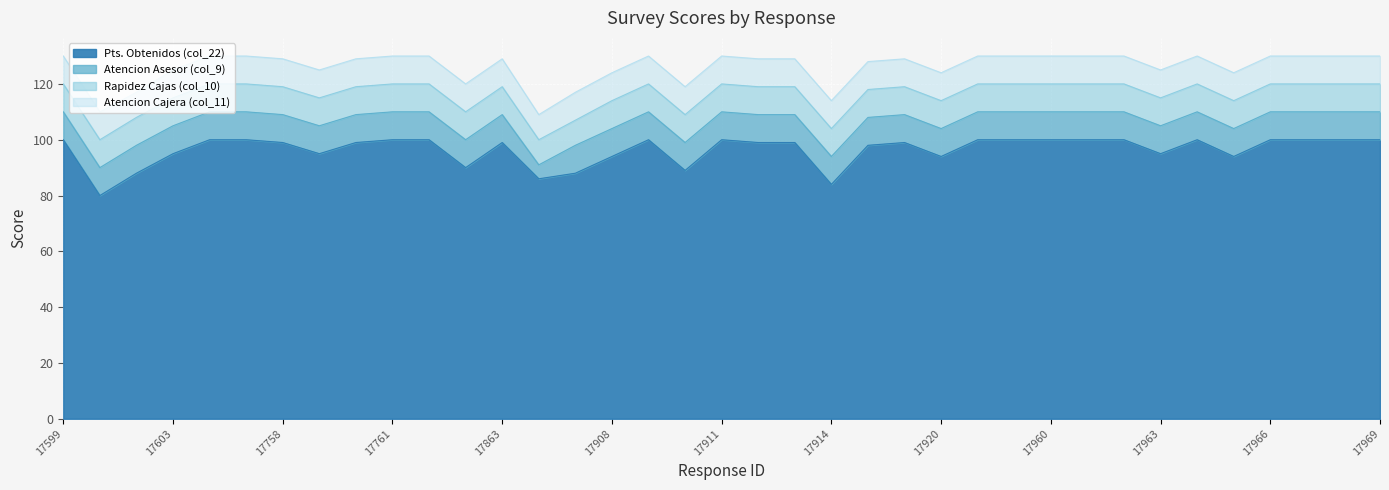

Reading left to right, extract all data points from this chart.

Pts. Obtenidos (col_22): 100	80	88	95	100	100	99	95	99	100	100	90	99	86	88	94	100	89	100	99	99	84	98	99	94	100	100	100	100	100	95	100	94	100	100	100	100
Atencion Asesor (col_9): 10	10	10	10	10	10	10	10	10	10	10	10	10	5	10	10	10	10	10	10	10	10	10	10	10	10	10	10	10	10	10	10	10	10	10	10	10
Rapidez Cajas (col_10): 10	10	10	10	10	10	10	10	10	10	10	10	10	9	9	10	10	10	10	10	10	10	10	10	10	10	10	10	10	10	10	10	10	10	10	10	10
Atencion Cajera (col_11): 10	10	9	10	10	10	10	10	10	10	10	10	10	9	10	10	10	10	10	10	10	10	10	10	10	10	10	10	10	10	10	10	10	10	10	10	10